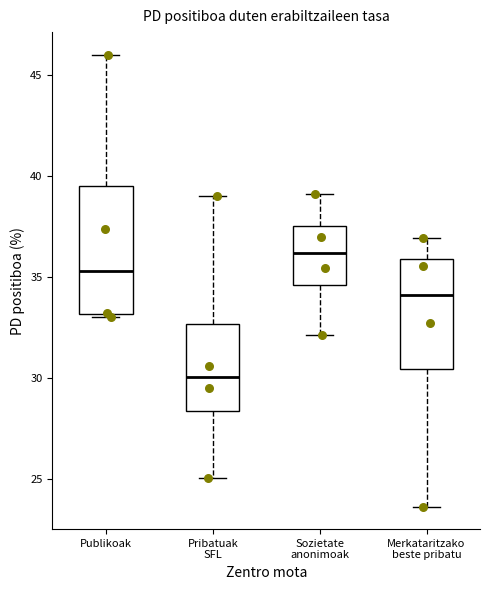

Where is the upper edge of the box for Merkataritzako beste pribatu on the y-axis? The values are not printed on the chart, so give them approximately, as read against the axis.

36.0